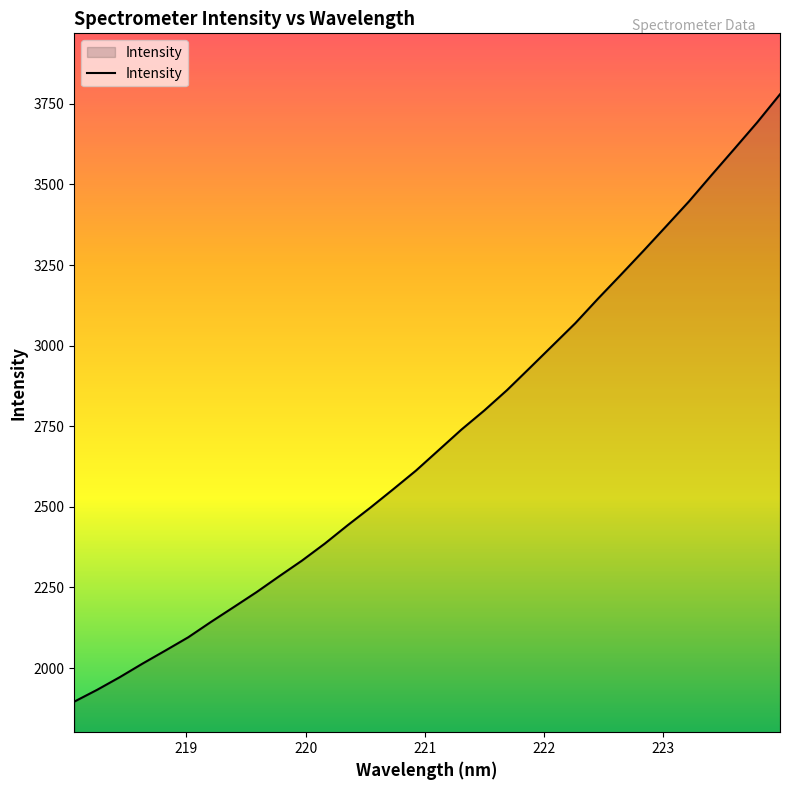

What is the greatest value displayed?

3779.6